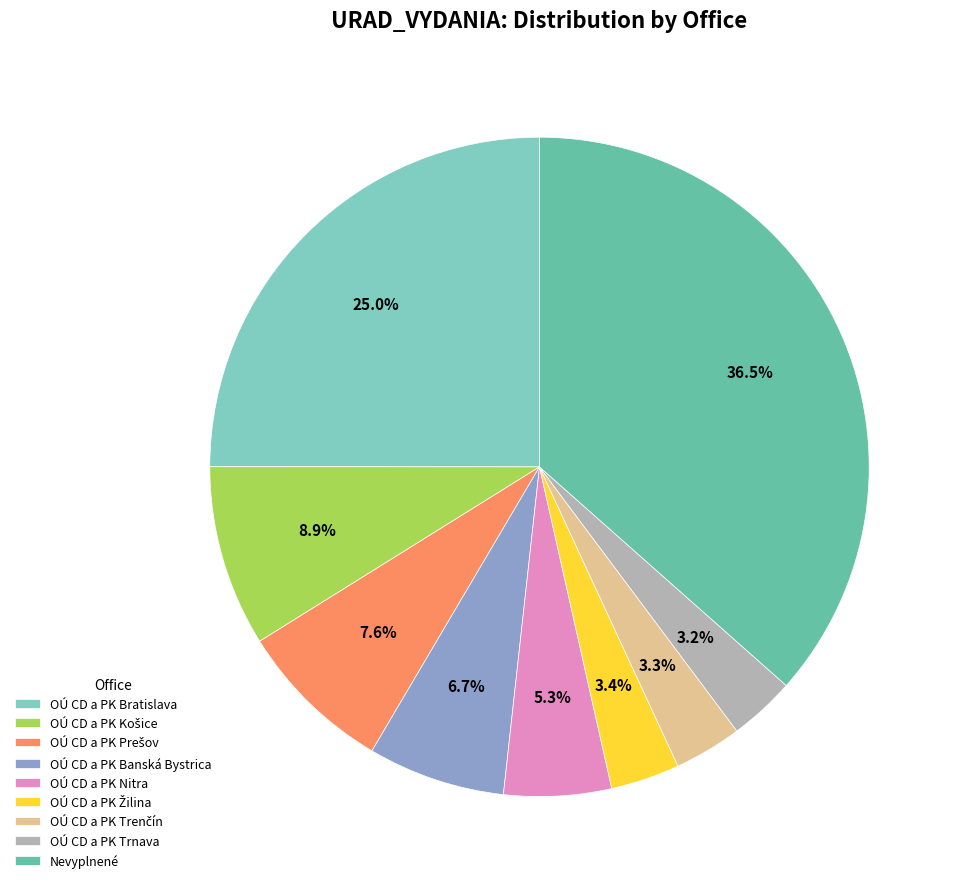

How many segments does this pie chart have?

9